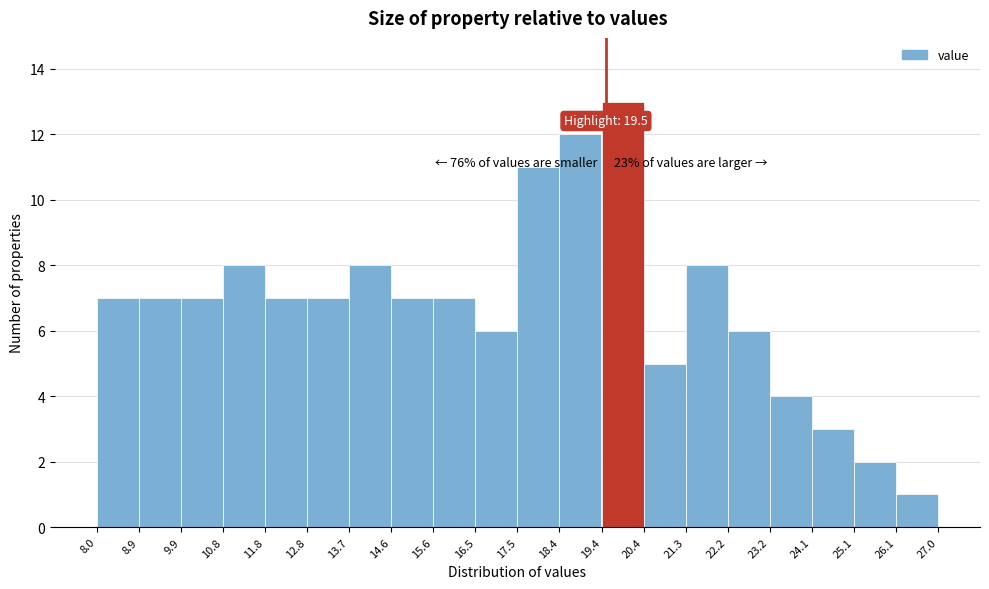

Over which range of the x-axis is the bar tallest?

19.4 to 20.4